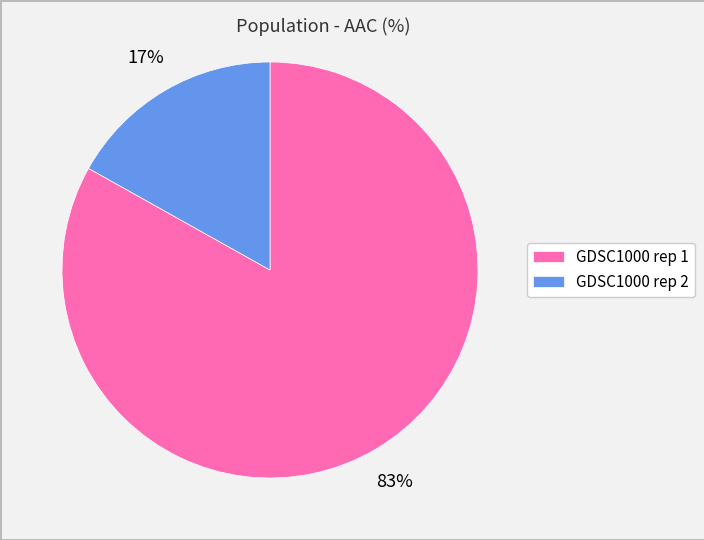

Which slice is the smallest?

GDSC1000 rep 2